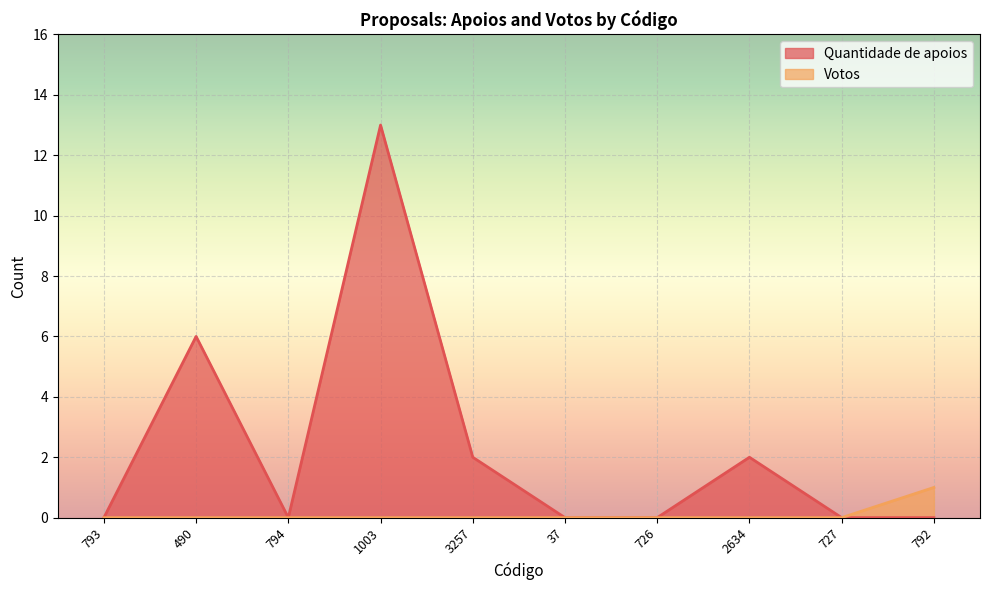

What is the label of the 5th point from the right?

37